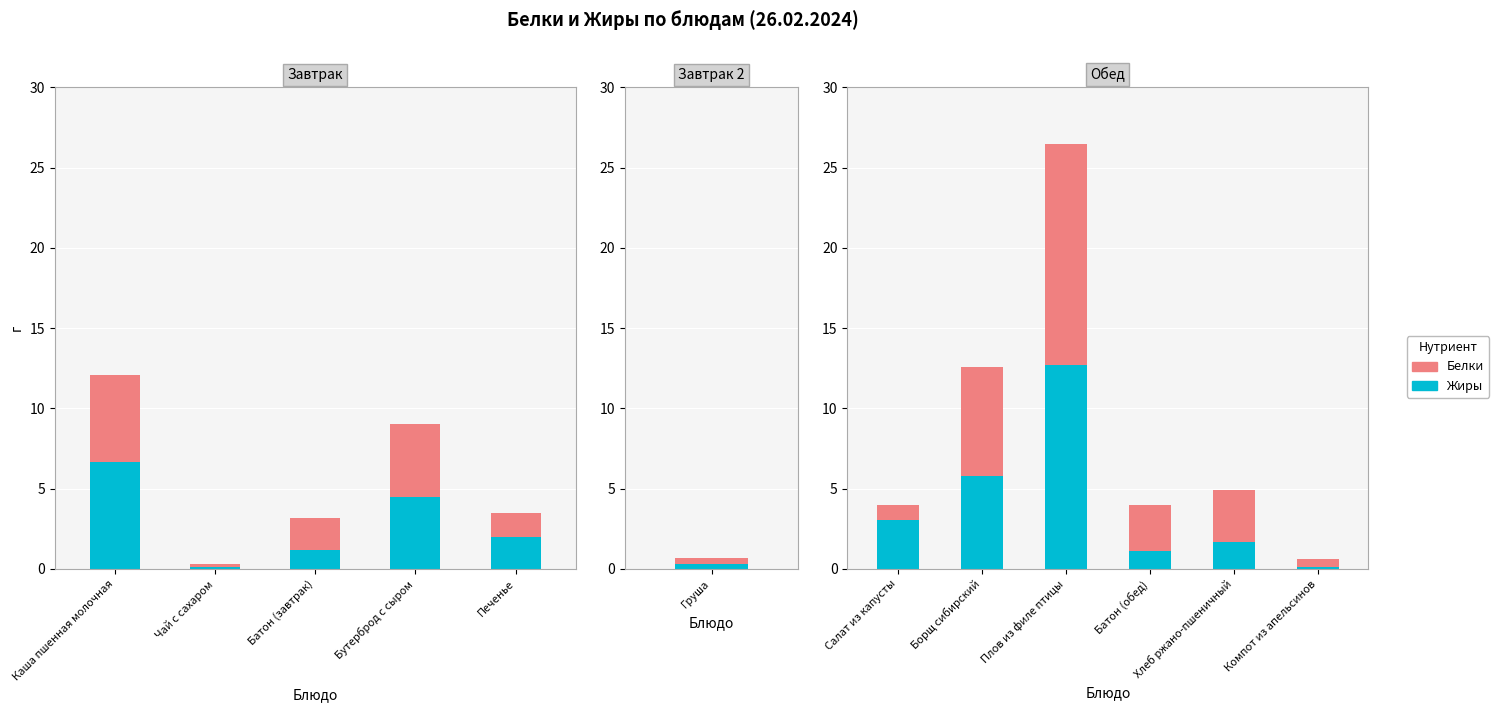

The Жиры series shows 0.1 at Компот из апельсинов. True or false?

False